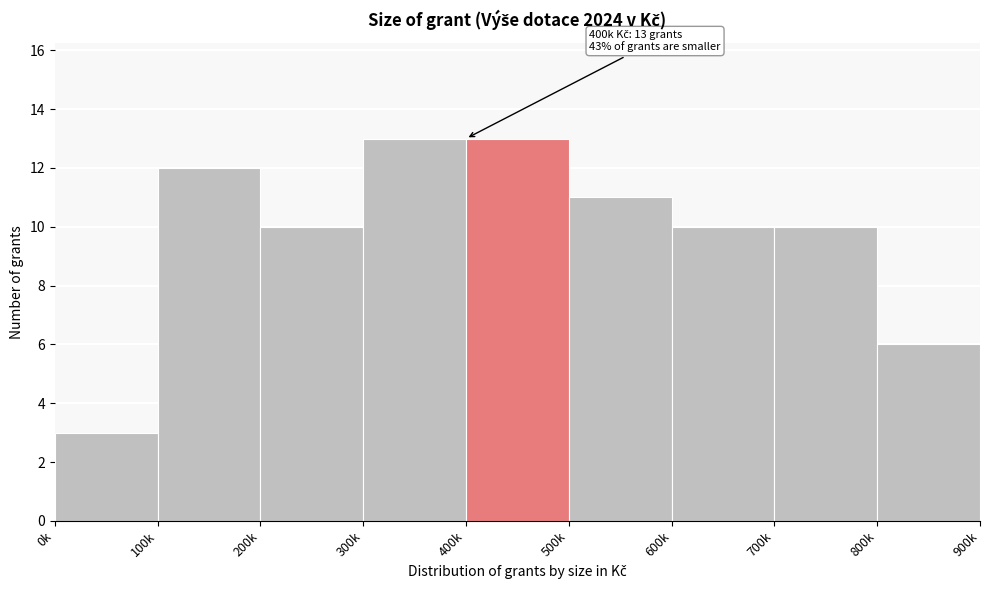

Reading left to right, what are all the values shown in this chart?

3	12	10	13	13	11	10	10	6